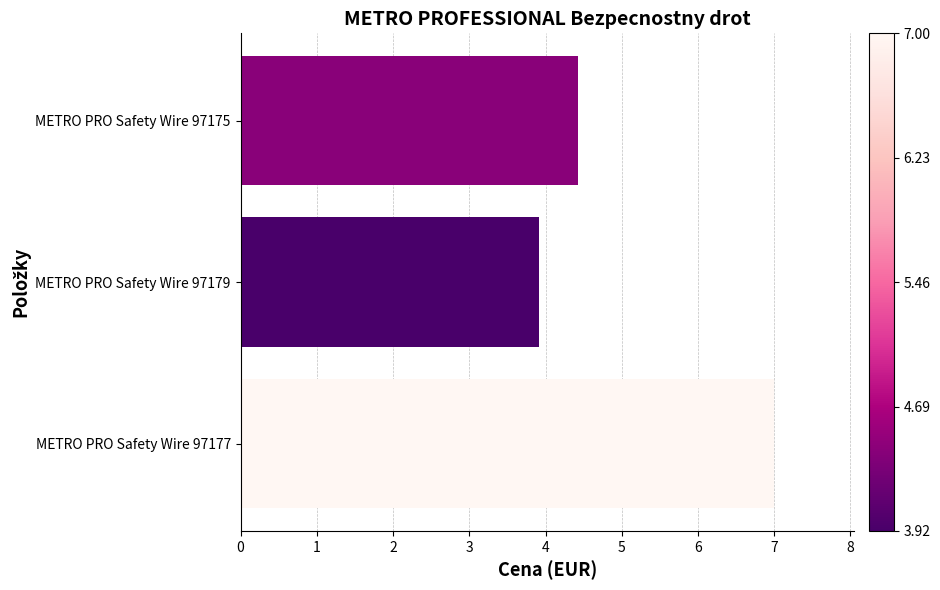

What is the sum of all values?

15.3